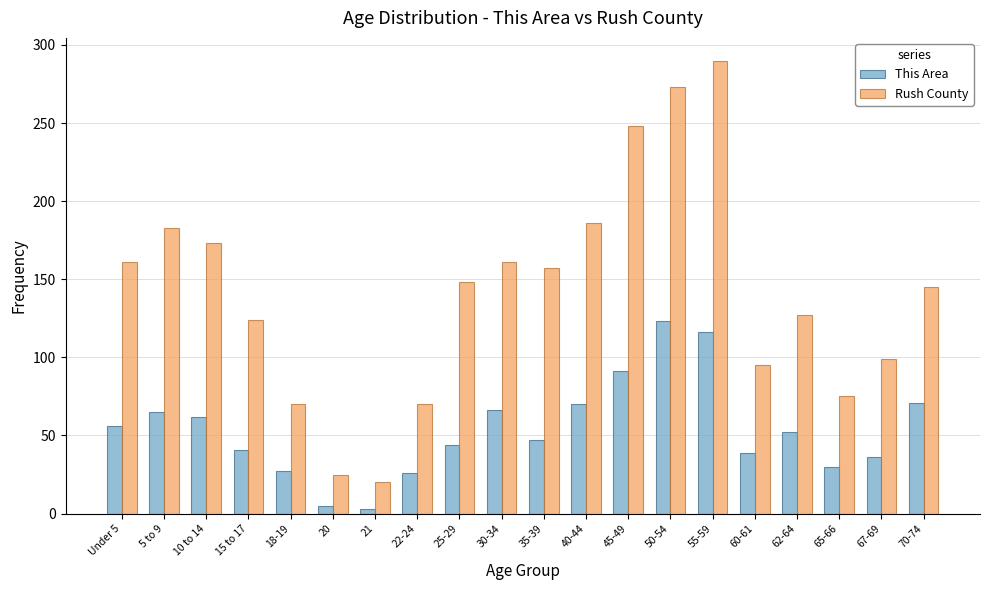

Is it true that Rush County equals 133 at 60-61?

False